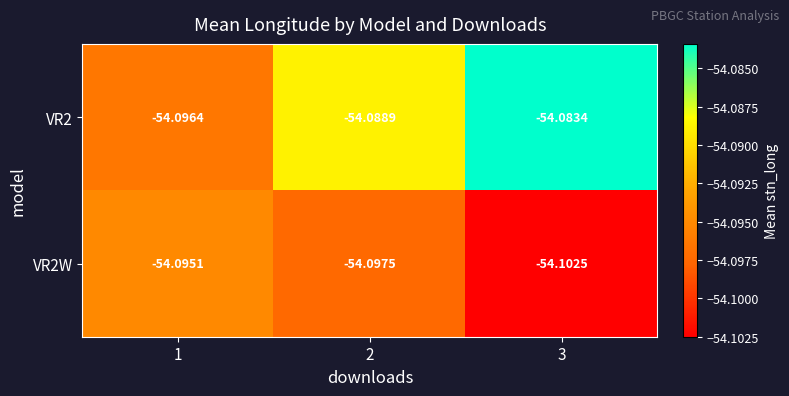

Is the value of VR2W at 3 greater than the value of VR2 at 2?

No